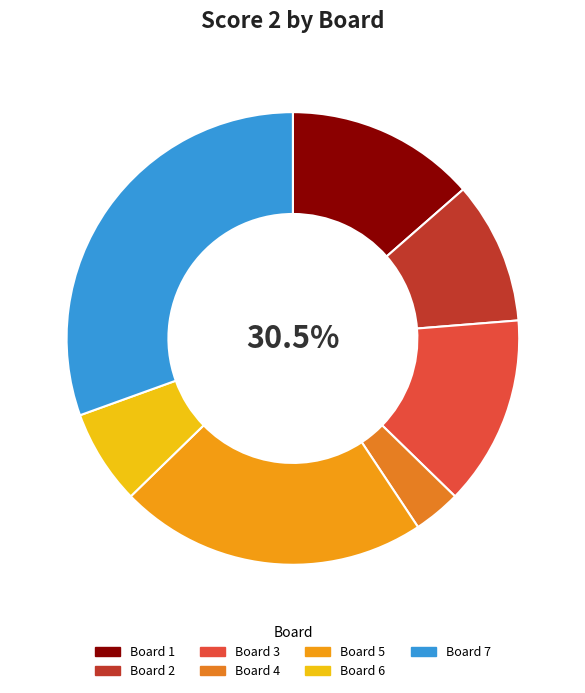

Rank the categories by value from highest to lowest.

Board 7, Board 5, Board 1, Board 3, Board 2, Board 6, Board 4